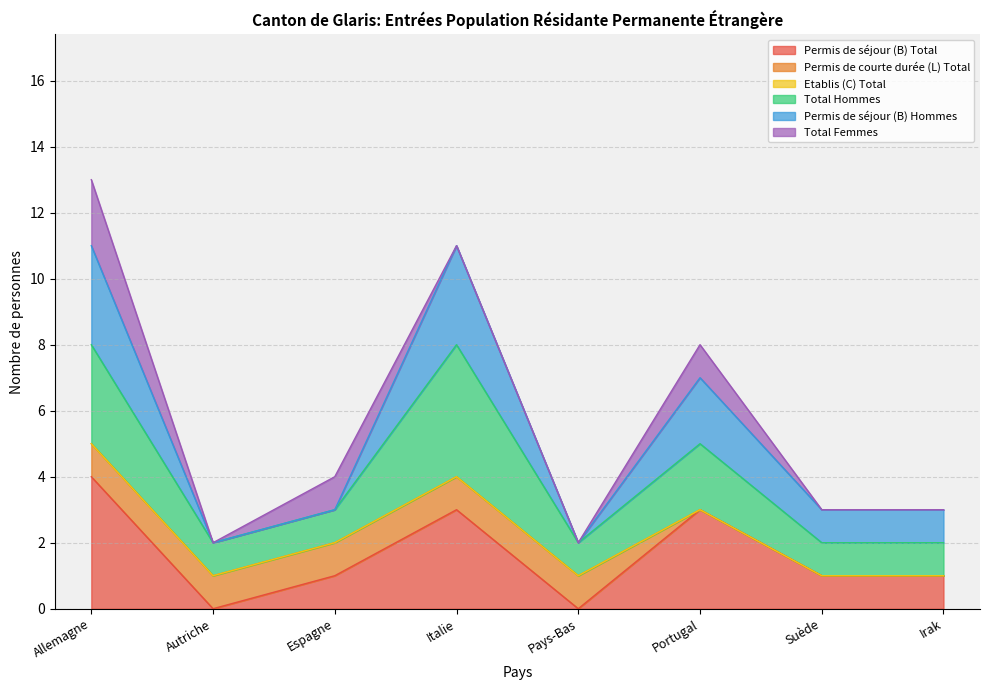

What is the maximum value for Permis de séjour (B) Total?

4